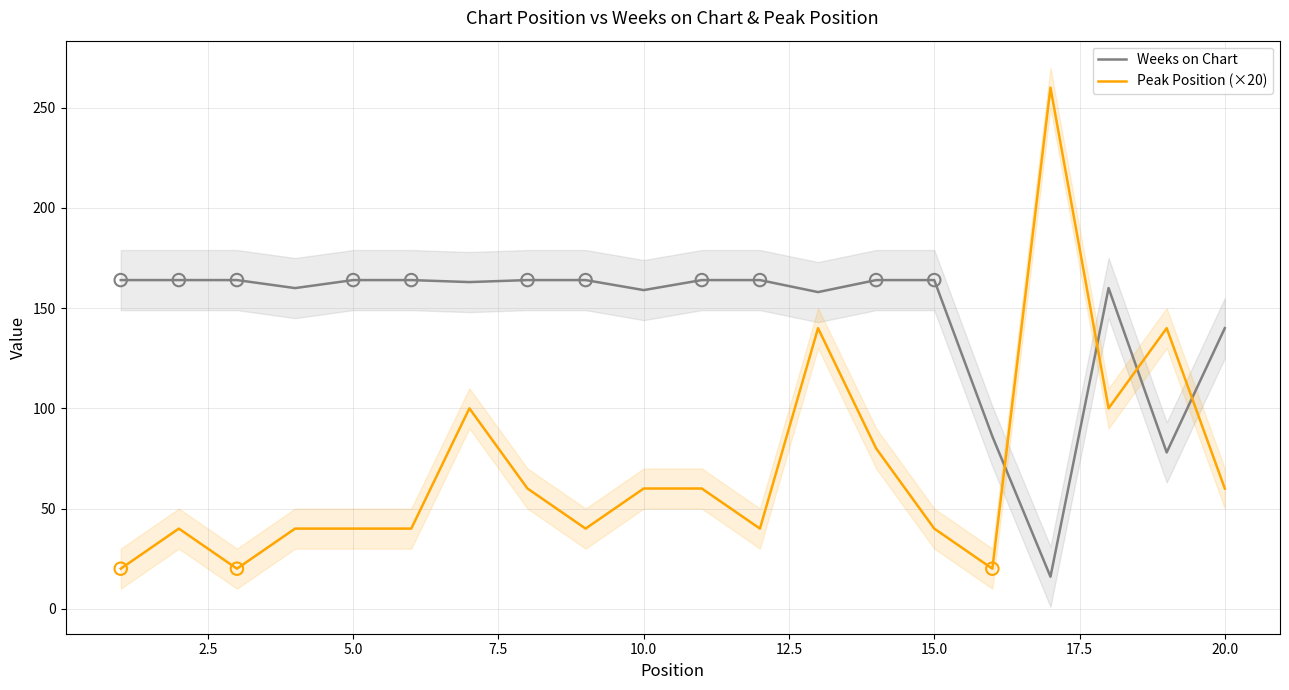

Which series reaches the minimum Y coordinate?

Weeks on Chart